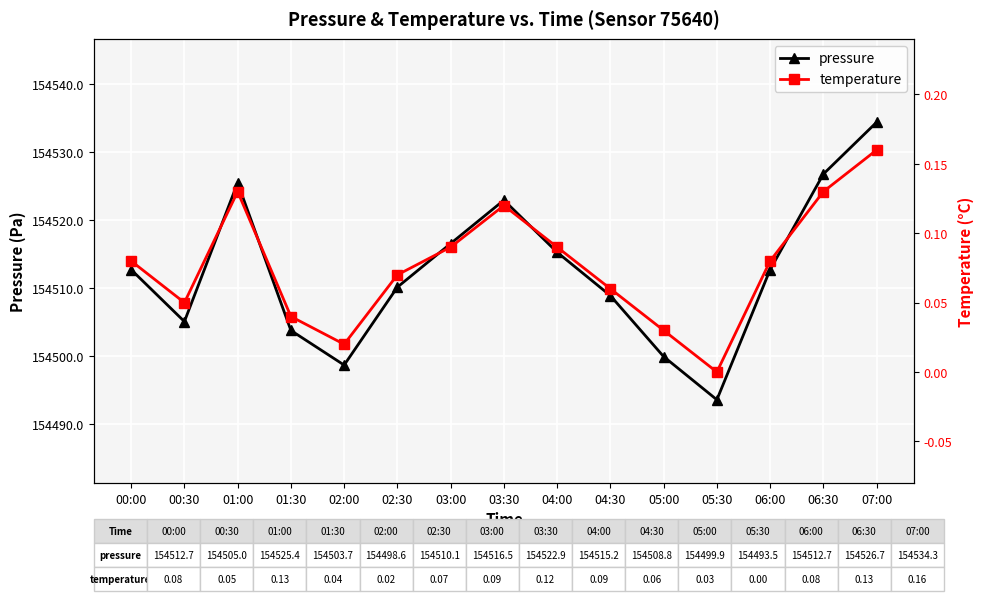

How many interior local peaks does the temperature series have?

2